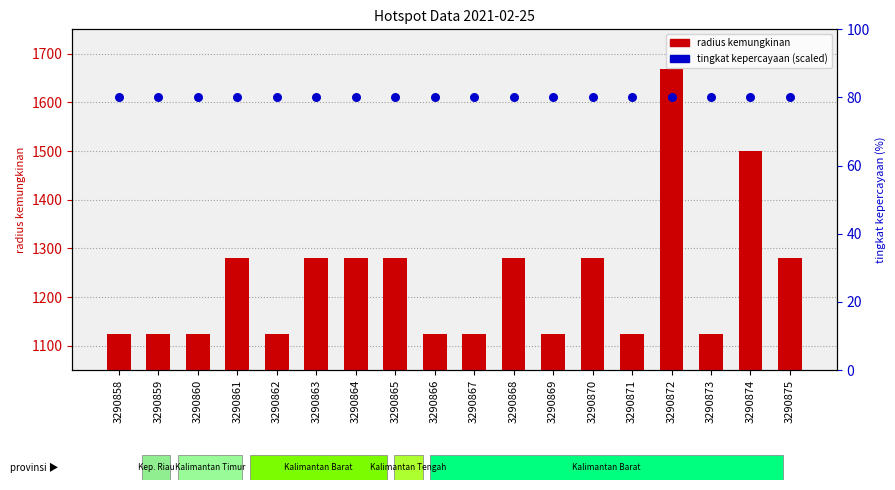

Which series reaches the maximum Y coordinate?

radius kemungkinan